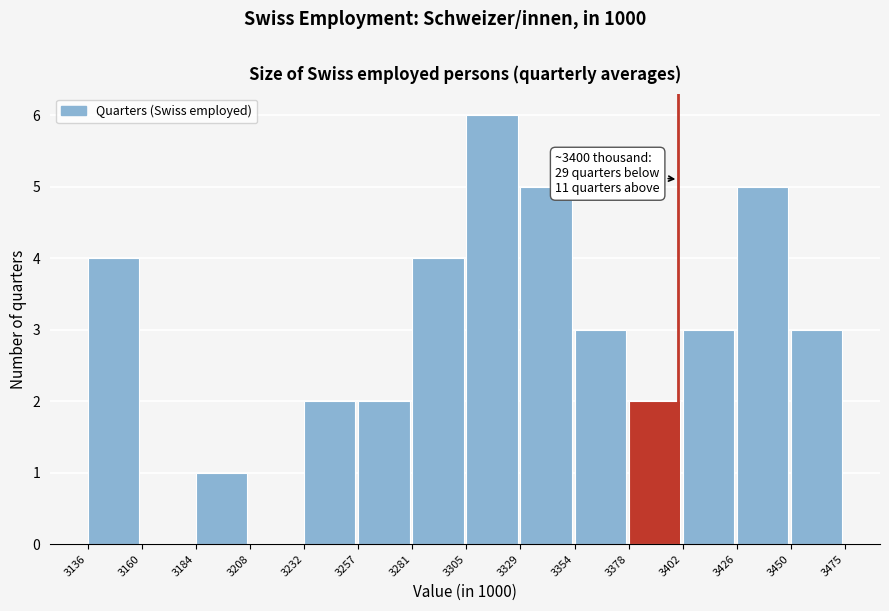

Over which range of the x-axis is the bar tallest?

3305 to 3329